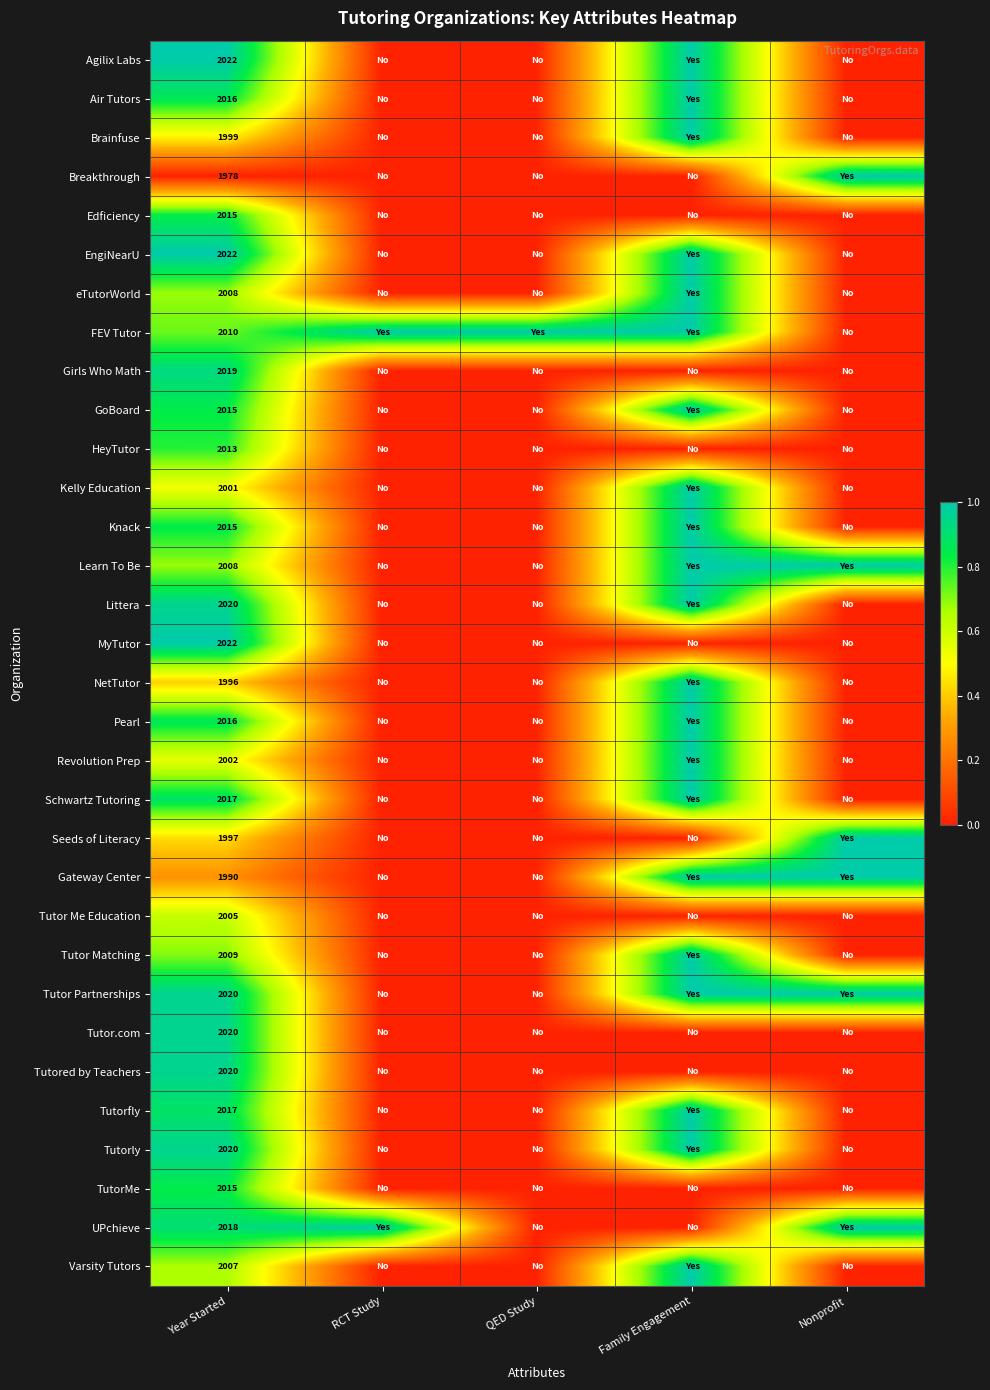

Count the number of data series in this chart.

32